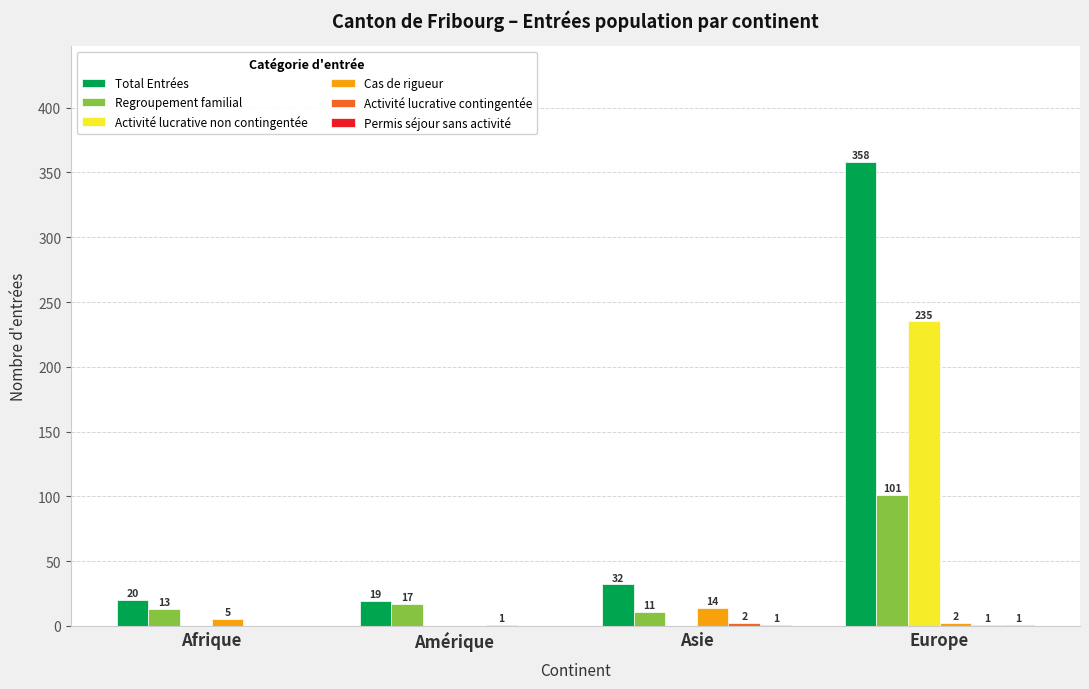

Is it true that Activité lucrative non contingentée equals 235 at Europe?

True